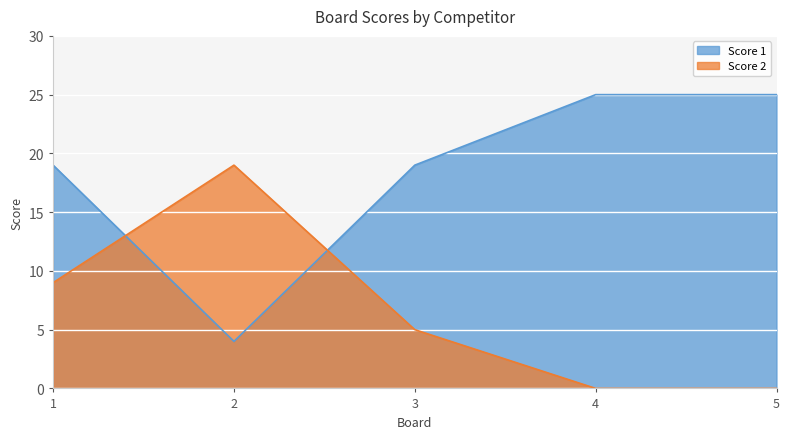

How many lines are shown in the chart?

2